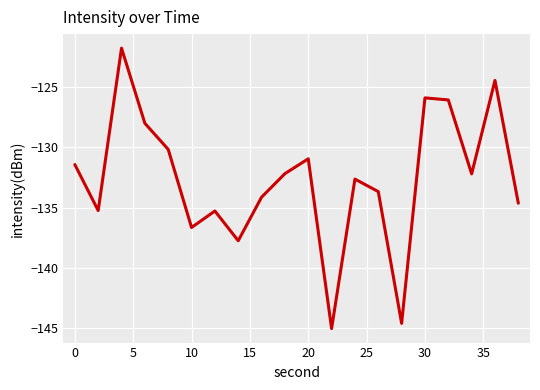

What is the minimum value shown in the chart?

-145.0